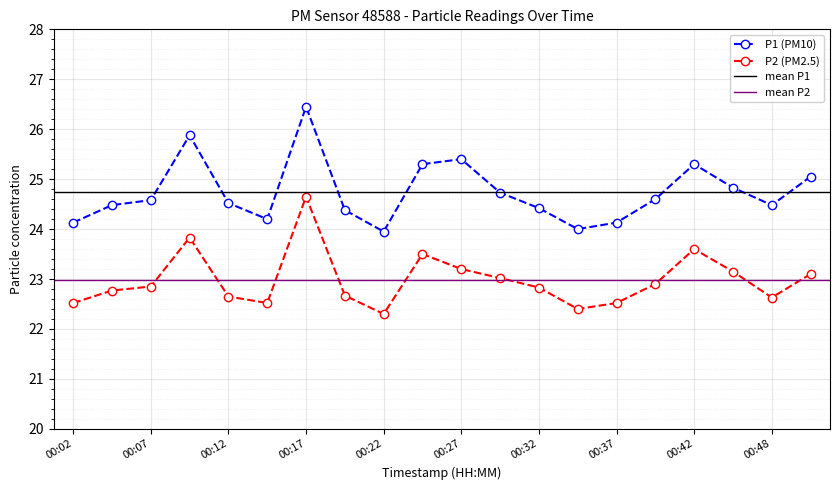

Which series has the widest spread of values?

P1